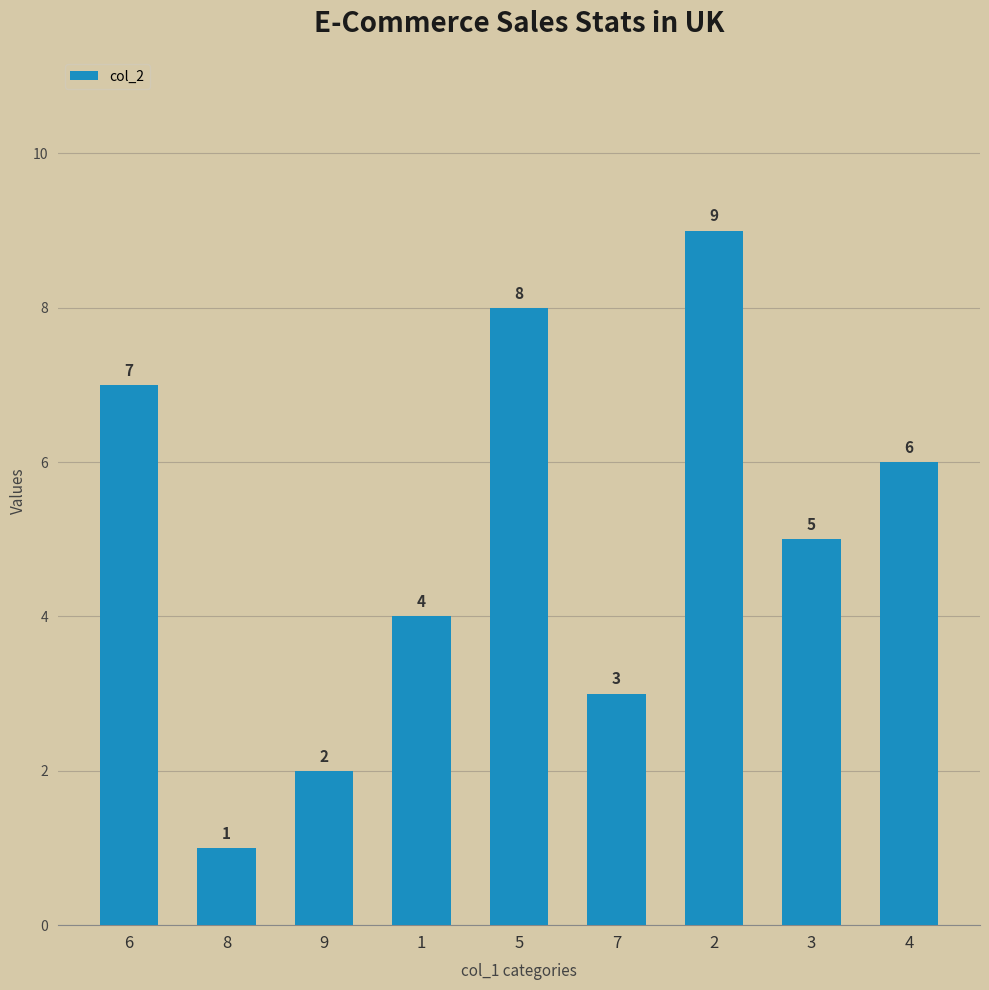

What position from the right is 6?

9